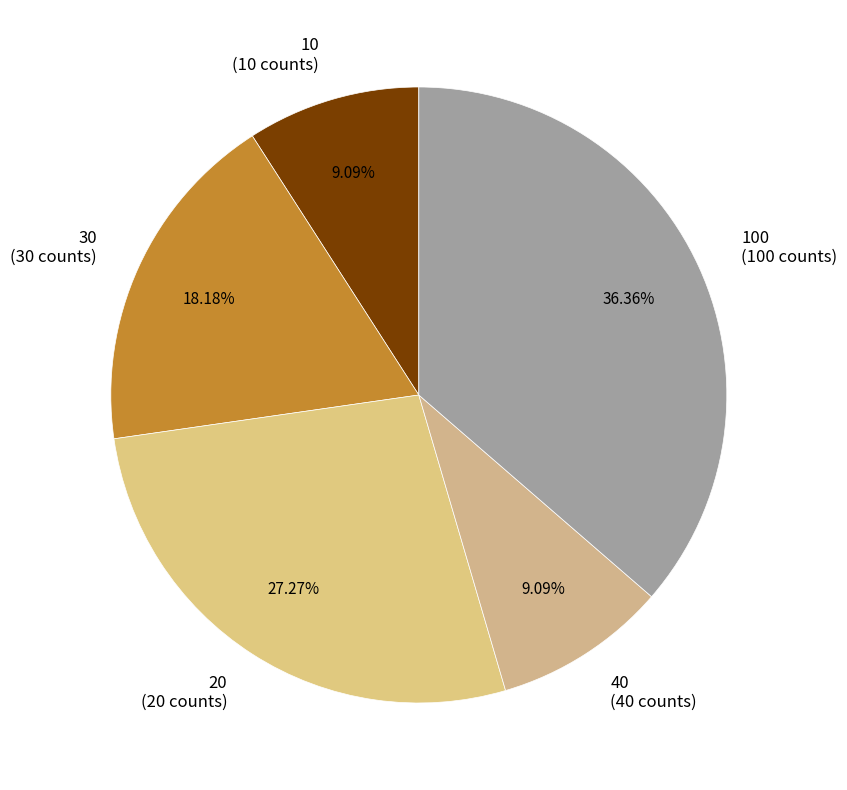

To the nearest percent, what is the average slice percentage?

20%